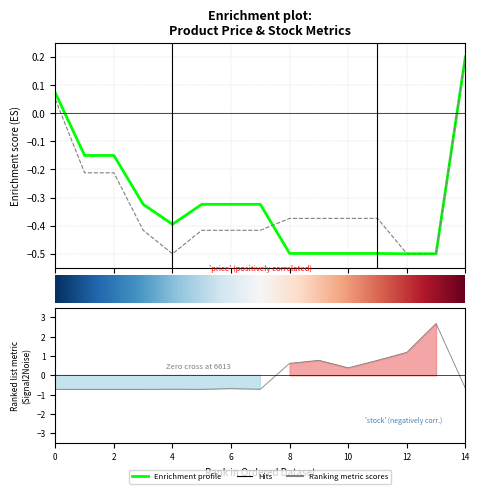

How many series are shown in this chart?

3